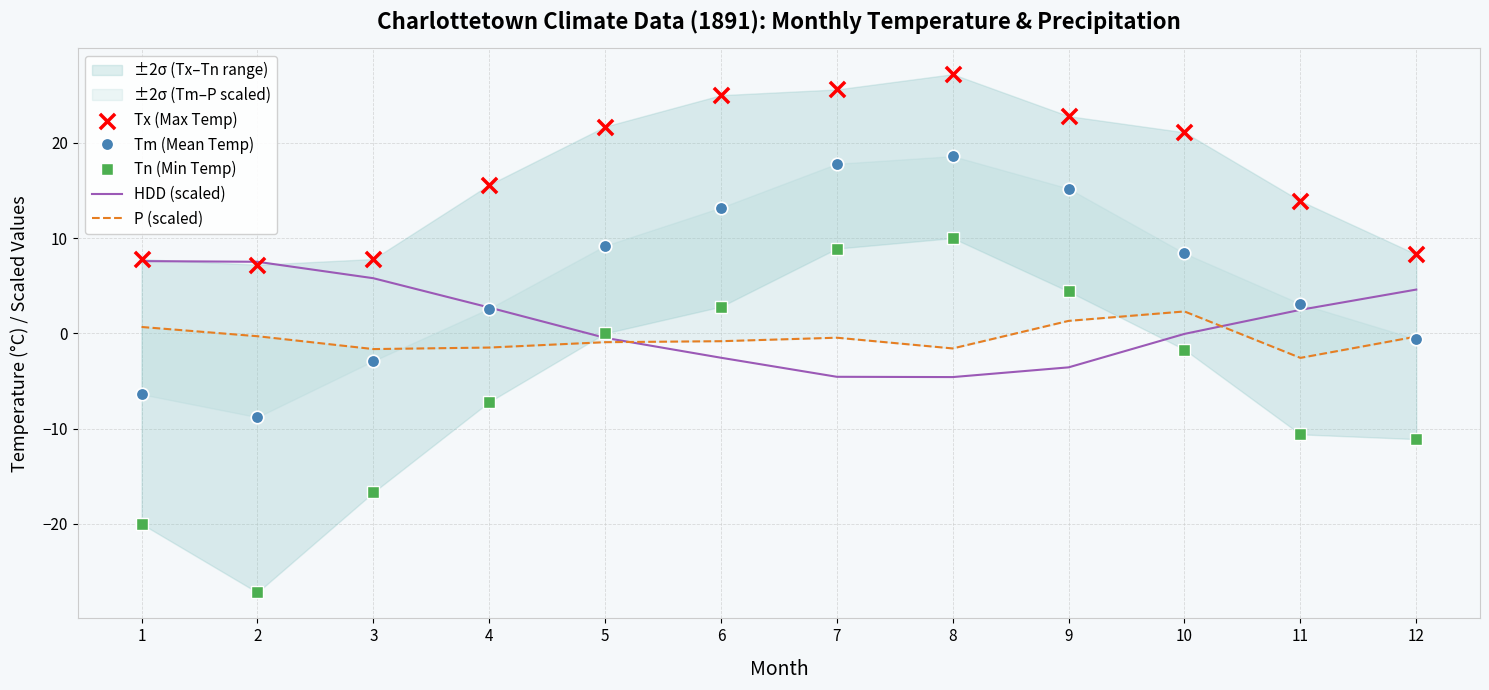

Which series contains the lowest Y value?

Tn (Min Temp)